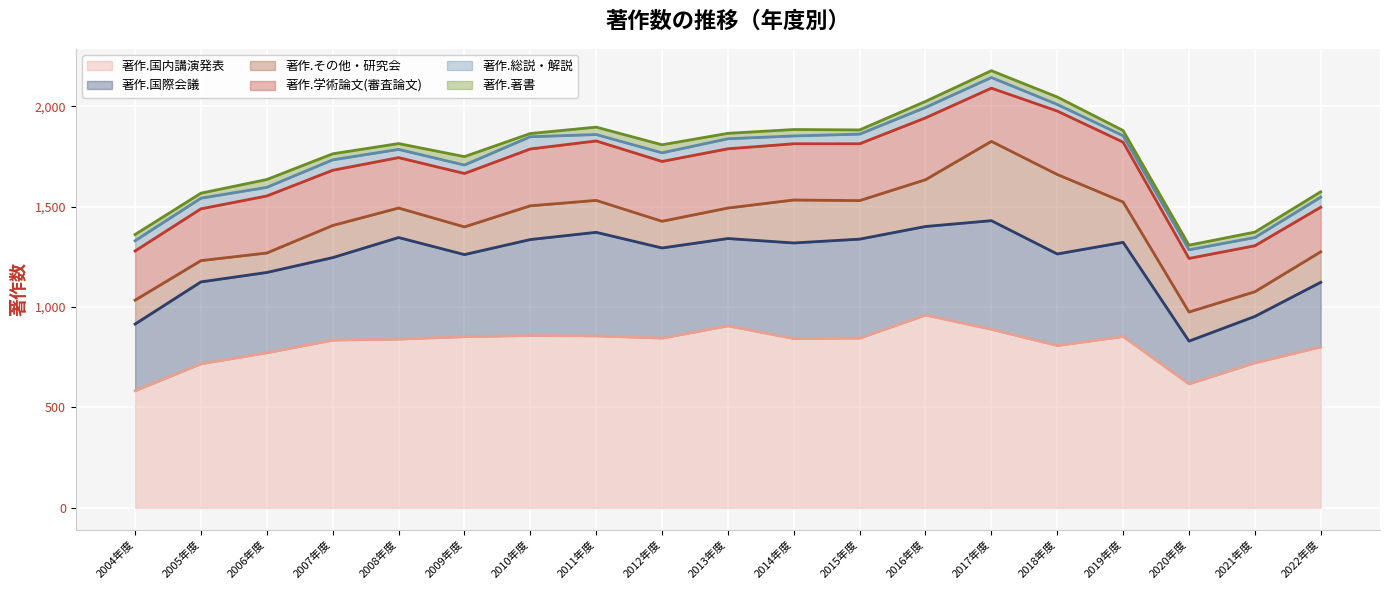

Reading right to left, extract all data points from this chart.

著作.学術論文(審査論文): 222	229	267	298	316	265	308	283	280	295	298	296	283	266	251	275	284	258	245
著作.国際会議: 322	231	213	469	456	541	441	493	476	435	449	516	478	409	506	411	400	408	332
著作.国内講演発表: 801	722	617	853	808	889	960	845	843	906	845	856	858	852	840	835	772	717	583
著作.総説・解説: 50	41	43	32	33	53	52	48	39	50	43	32	61	42	41	52	43	53	51
著作.その他・研究会: 152	123	145	201	396	395	233	192	214	152	133	159	168	138	147	160	97	106	119
著作.著書: 27	27	23	26	37	34	30	21	32	27	40	37	16	42	29	30	39	25	31